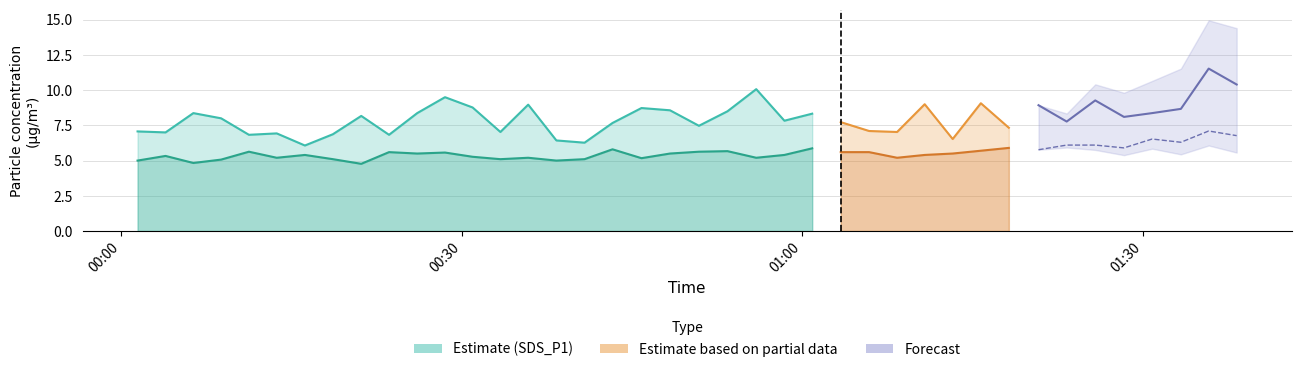

In SDS_P2, how many points are higher than both neighbors (excluding endpoints)?

12